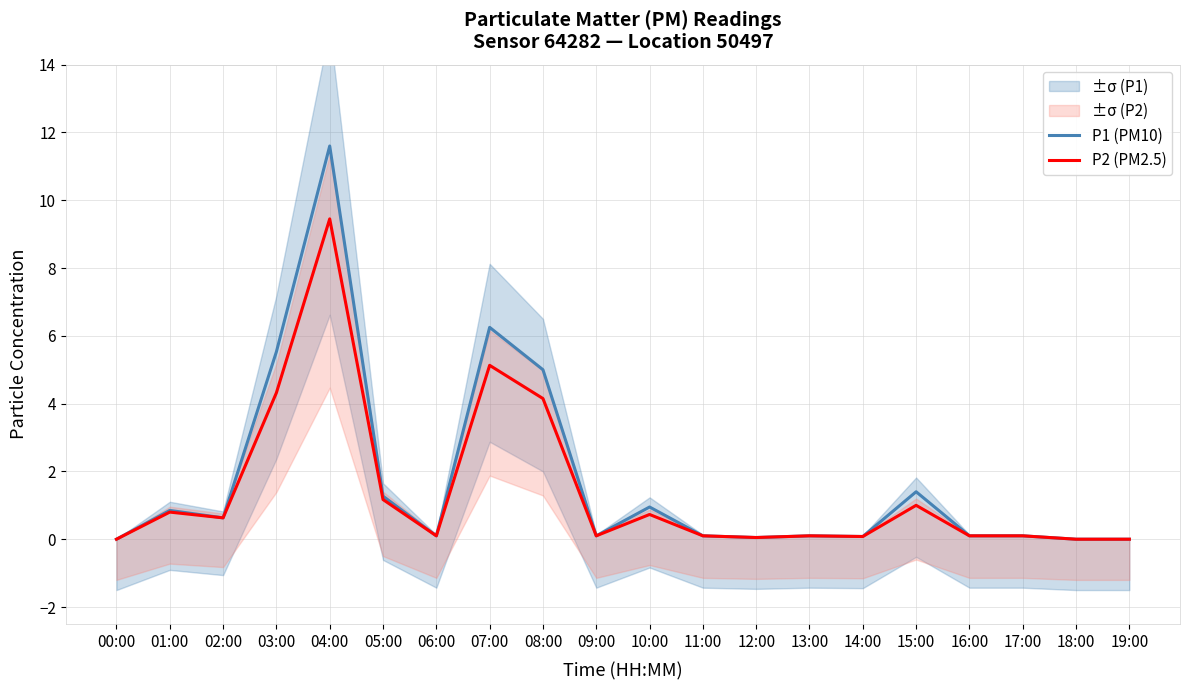

What is the difference between the maximum and minimum values in the P1 (PM10) series?

11.6